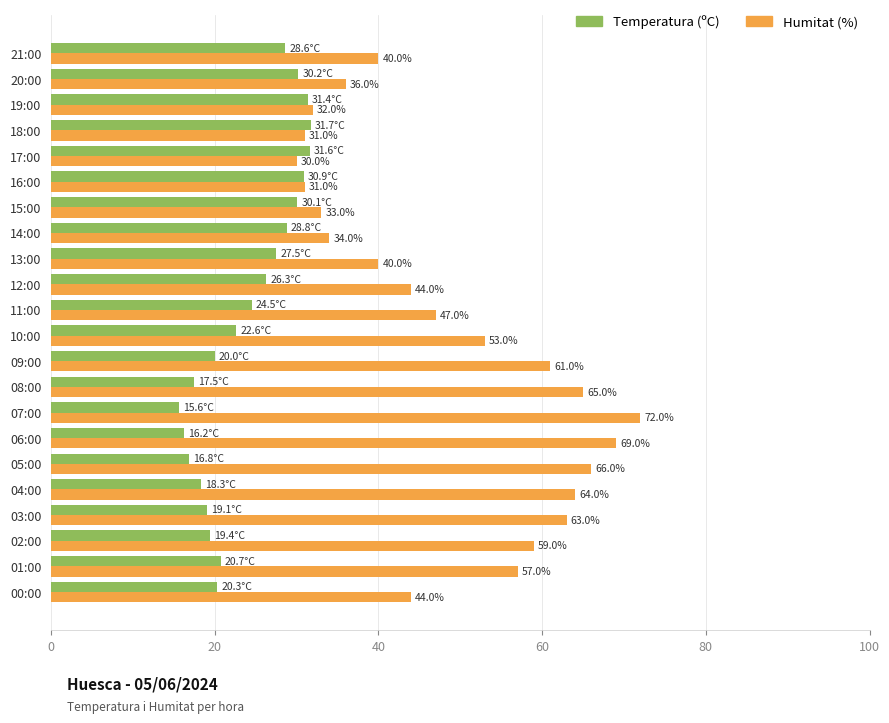

Which series changed the most between 09:00 and 19:00?

Humitat (%)